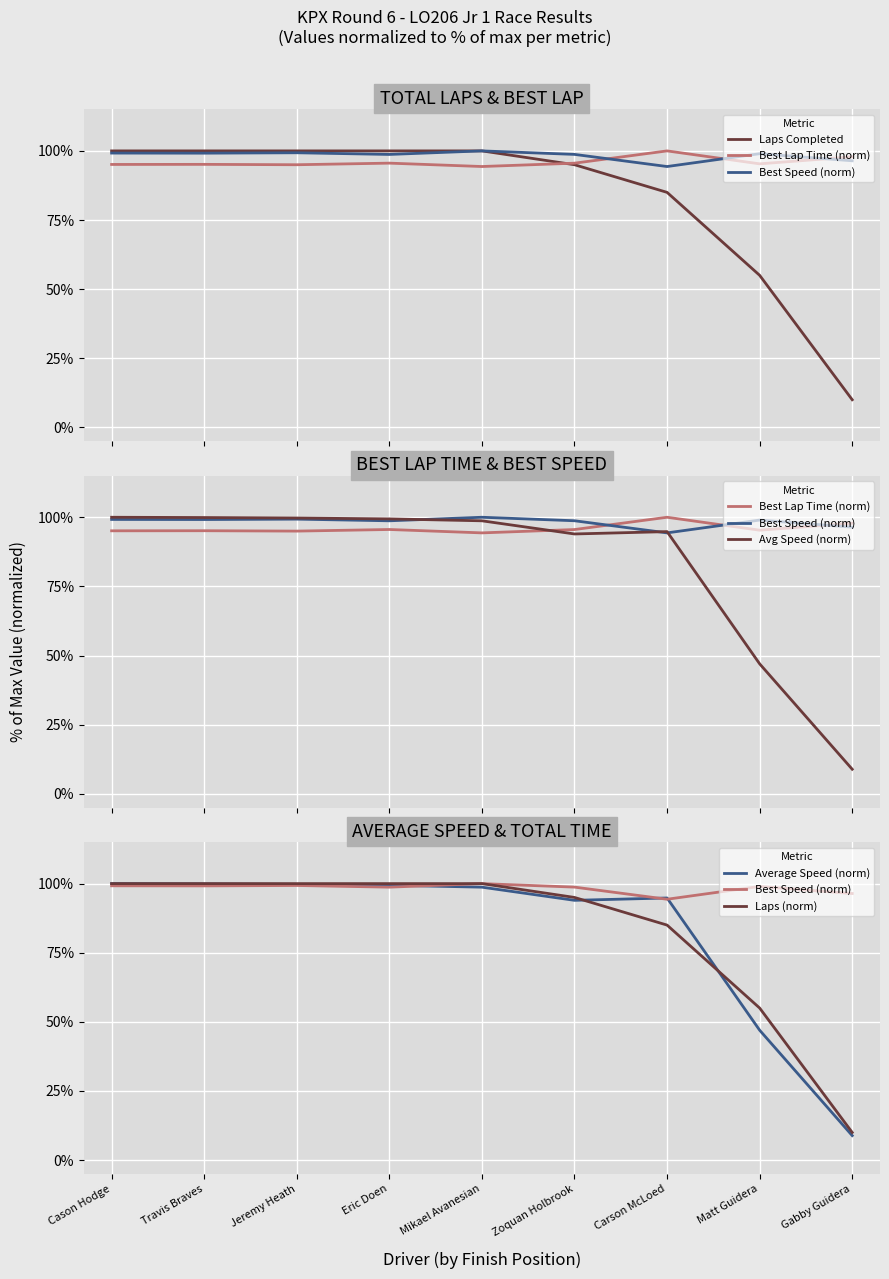

What are all the series names shown in the legend?

Laps Completed, Best Lap Time (norm), Best Speed (norm), Avg Speed (norm), Average Speed (norm), Laps (norm)